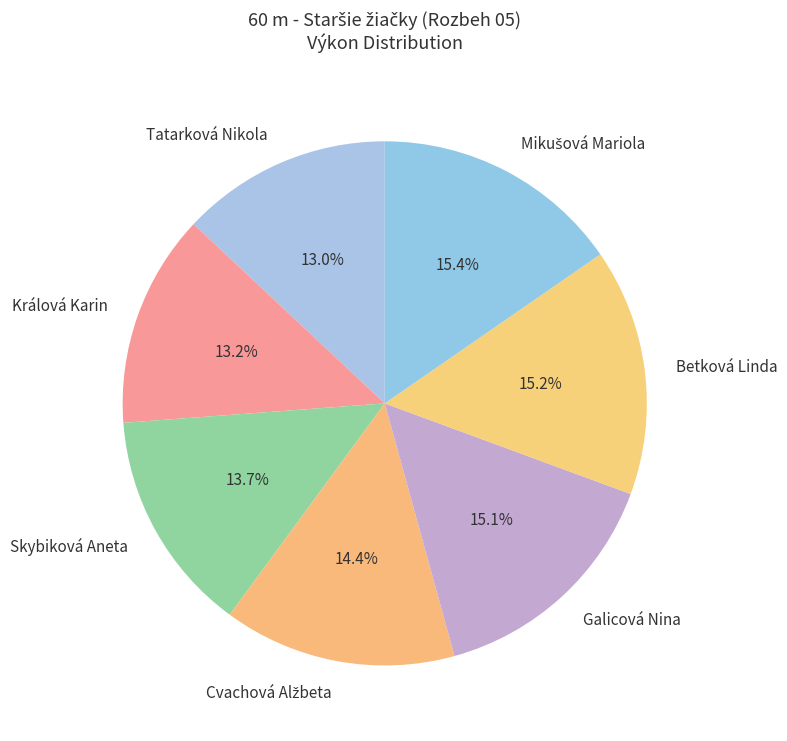

Which has a higher value, Skybiková Aneta or Galicová Nina?

Galicová Nina